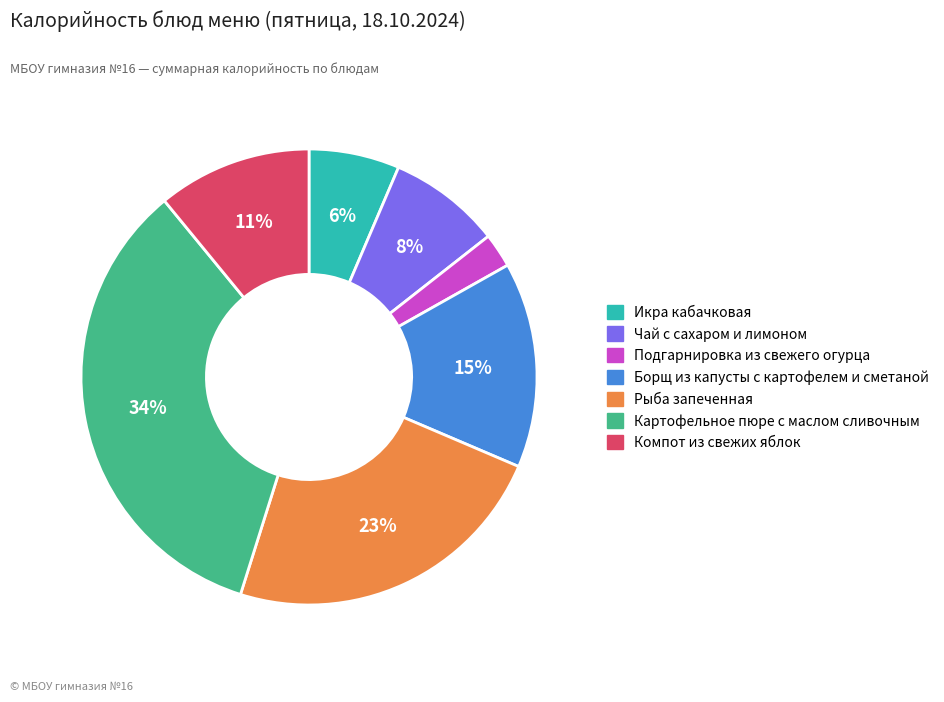

Is it true that Икра кабачковая is 12% of the pie?

False